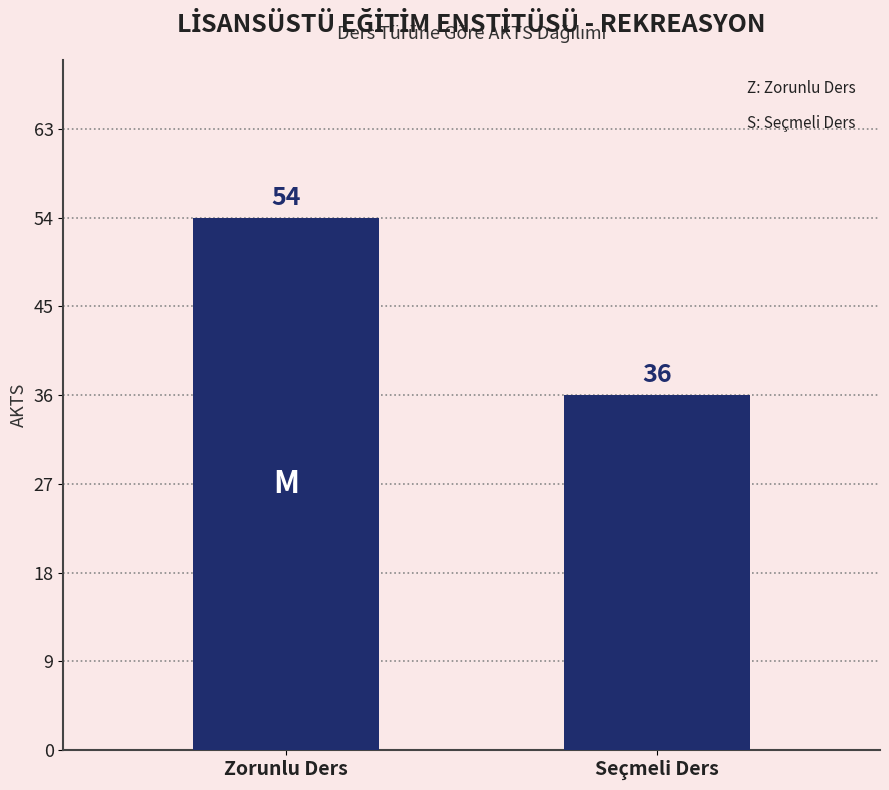

At which category does the chart reach its minimum across all series?

Seçmeli Ders